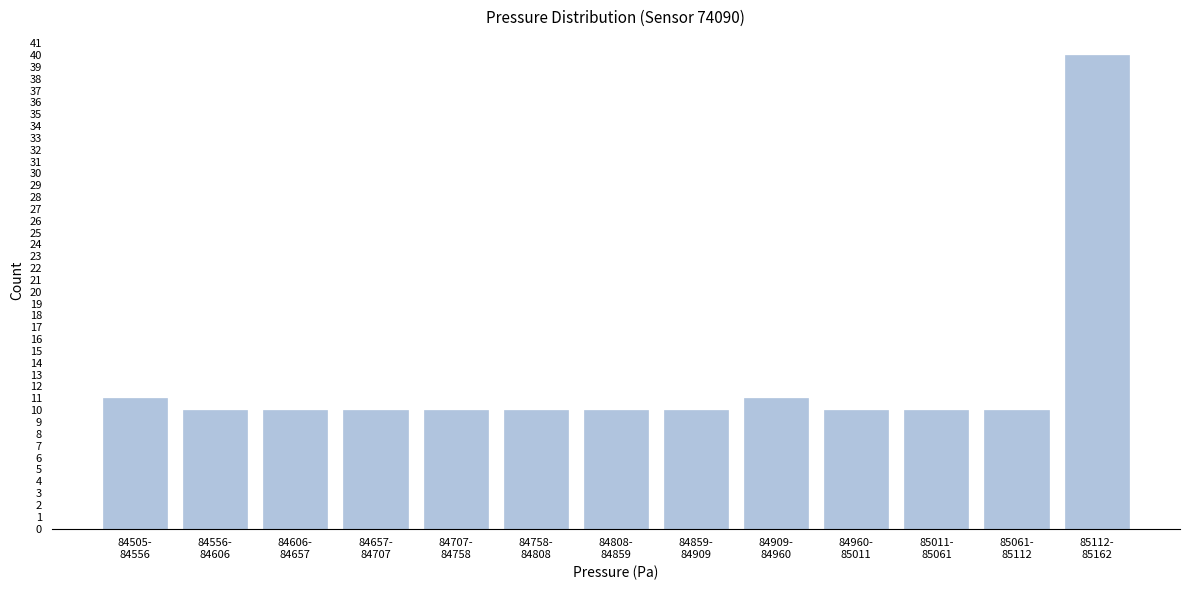

Reading left to right, transcribe all the data shown in this chart.

11	10	10	10	10	10	10	10	11	10	10	10	40